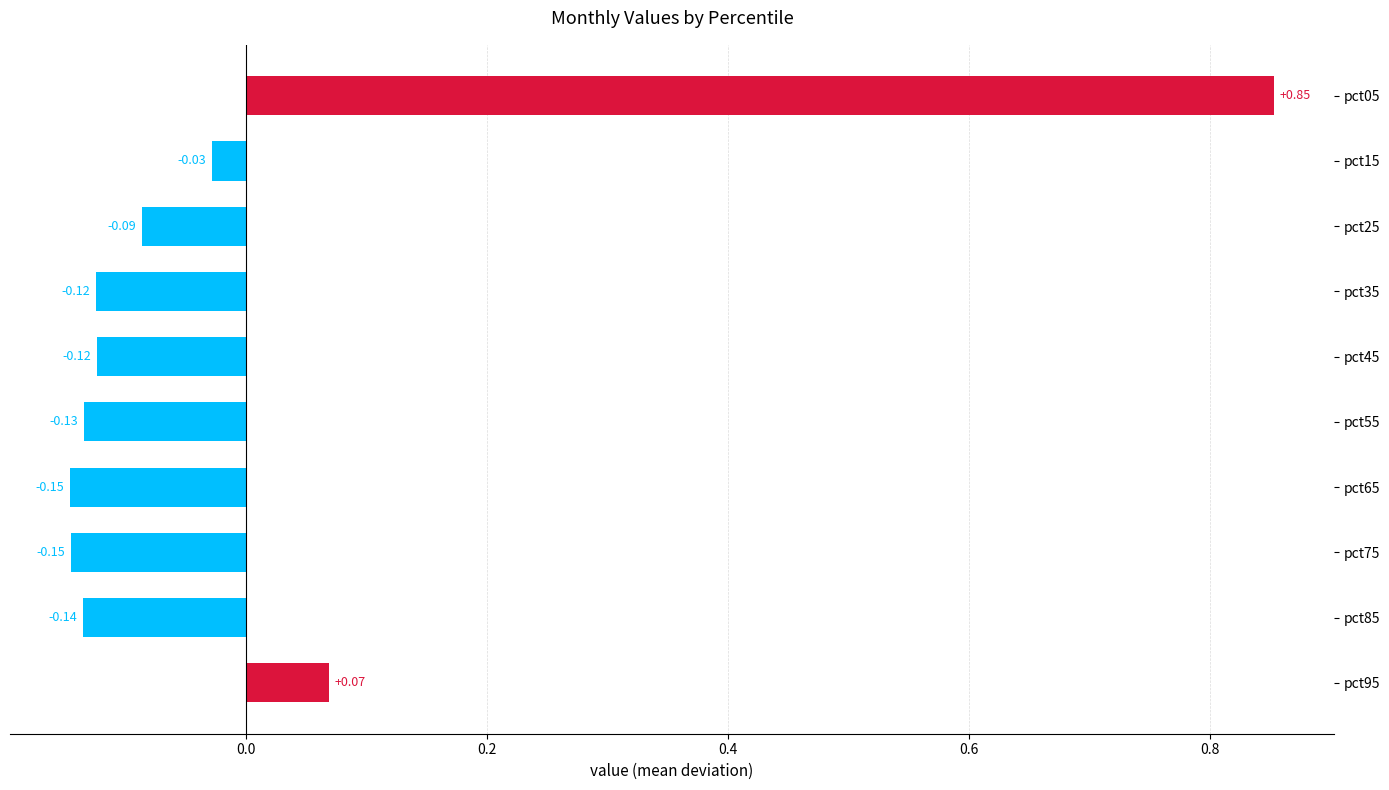

Are the bars grouped side by side (vs. stacked)?

No